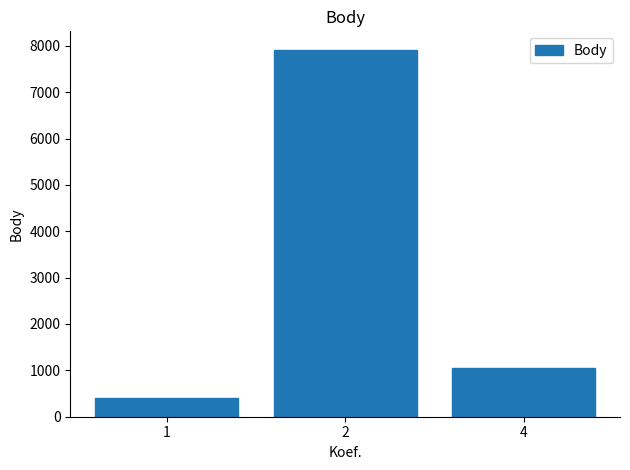

Approximately how many times larger is the value at 2 compared to 1?

19.7